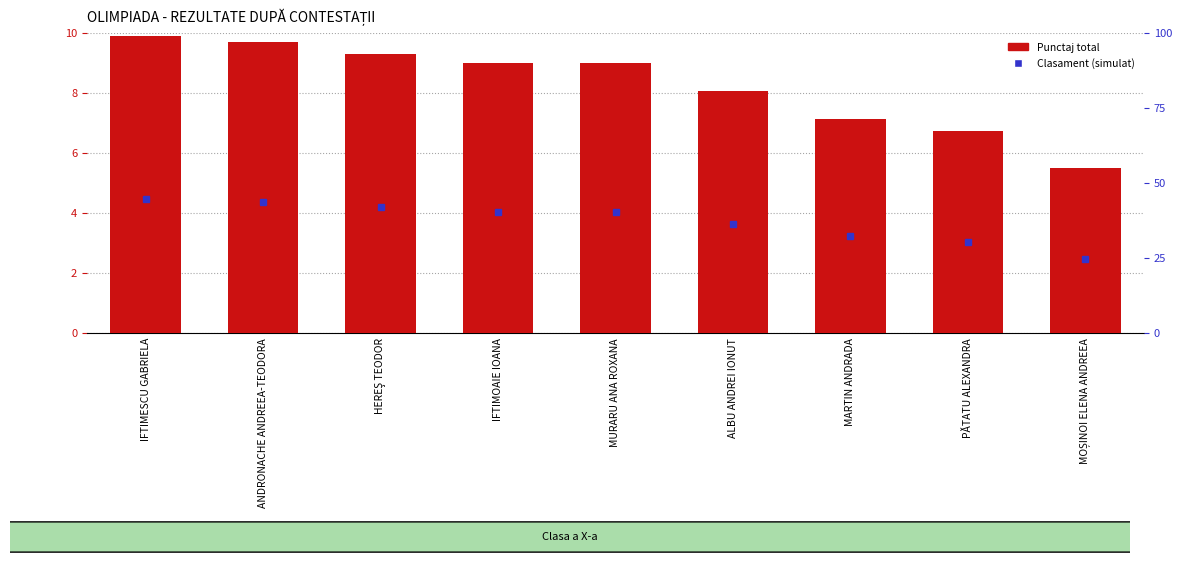

Are the bars horizontal?

No